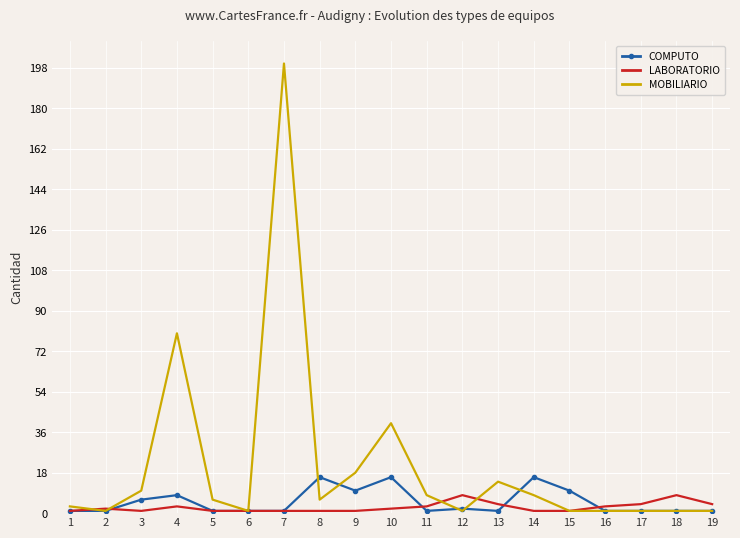

Reading left to right, extract all data points from this chart.

COMPUTO: 1=1	2=1	3=6	4=8	5=1	6=1	7=1	8=16	9=10	10=16	11=1	12=2	13=1	14=16	15=10	16=1	17=1	18=1	19=1
LABORATORIO: 1=1	2=2	3=1	4=3	5=1	6=1	7=1	8=1	9=1	10=2	11=3	12=8	13=4	14=1	15=1	16=3	17=4	18=8	19=4
MOBILIARIO: 1=3	2=1	3=10	4=80	5=6	6=1	7=200	8=6	9=18	10=40	11=8	12=1	13=14	14=8	15=1	16=1	17=1	18=1	19=1